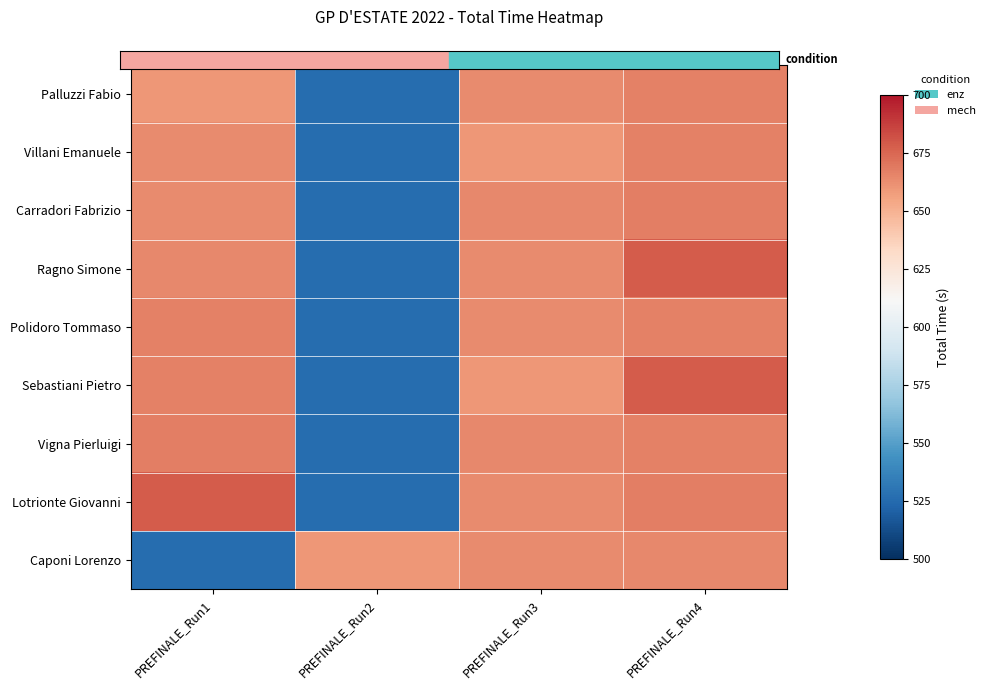

Reading left to right, what are all the values shown in this chart?

Palluzzi Fabio: PREFINALE_Run1=660.1	PREFINALE_Run2=525.9	PREFINALE_Run3=663.7	PREFINALE_Run4=667.1
Villani Emanuele: PREFINALE_Run1=663.7	PREFINALE_Run2=525.9	PREFINALE_Run3=660.1	PREFINALE_Run4=666.5
Carradori Fabrizio: PREFINALE_Run1=664.0	PREFINALE_Run2=525.9	PREFINALE_Run3=664.4	PREFINALE_Run4=667.5
Ragno Simone: PREFINALE_Run1=664.4	PREFINALE_Run2=525.9	PREFINALE_Run3=664.0	PREFINALE_Run4=678.1
Polidoro Tommaso: PREFINALE_Run1=666.5	PREFINALE_Run2=525.9	PREFINALE_Run3=663.7	PREFINALE_Run4=667.1
Sebastiani Pietro: PREFINALE_Run1=667.1	PREFINALE_Run2=525.9	PREFINALE_Run3=660.1	PREFINALE_Run4=678.1
Vigna Pierluigi: PREFINALE_Run1=667.5	PREFINALE_Run2=525.9	PREFINALE_Run3=664.4	PREFINALE_Run4=666.5
Lotrionte Giovanni: PREFINALE_Run1=678.1	PREFINALE_Run2=525.9	PREFINALE_Run3=664.0	PREFINALE_Run4=667.5
Caponi Lorenzo: PREFINALE_Run1=525.9	PREFINALE_Run2=660.1	PREFINALE_Run3=663.7	PREFINALE_Run4=664.4